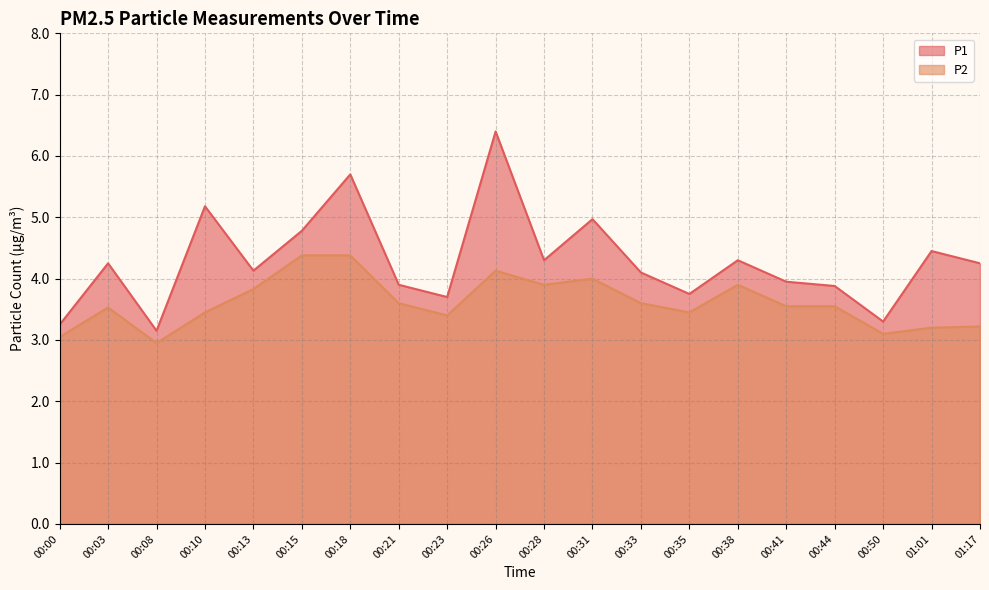

The P1 series shows 5.7 at 00:18. True or false?

True